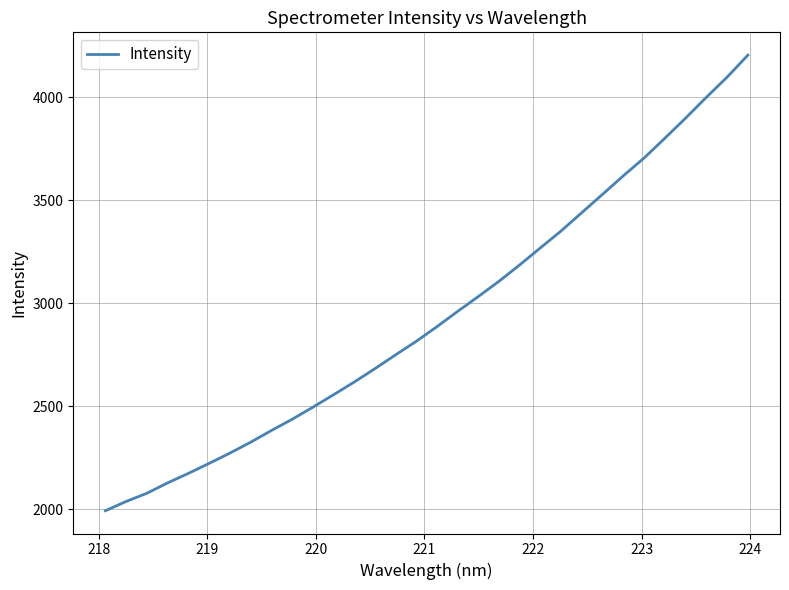

What is the smallest value displayed?

1993.7